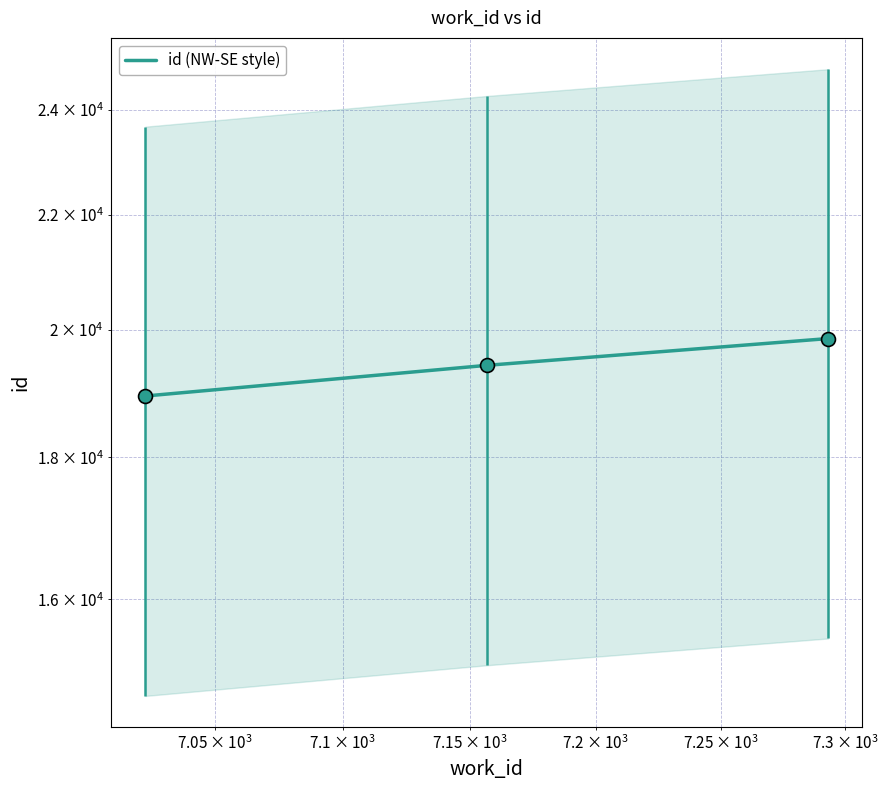

What is the greatest value displayed?

19861